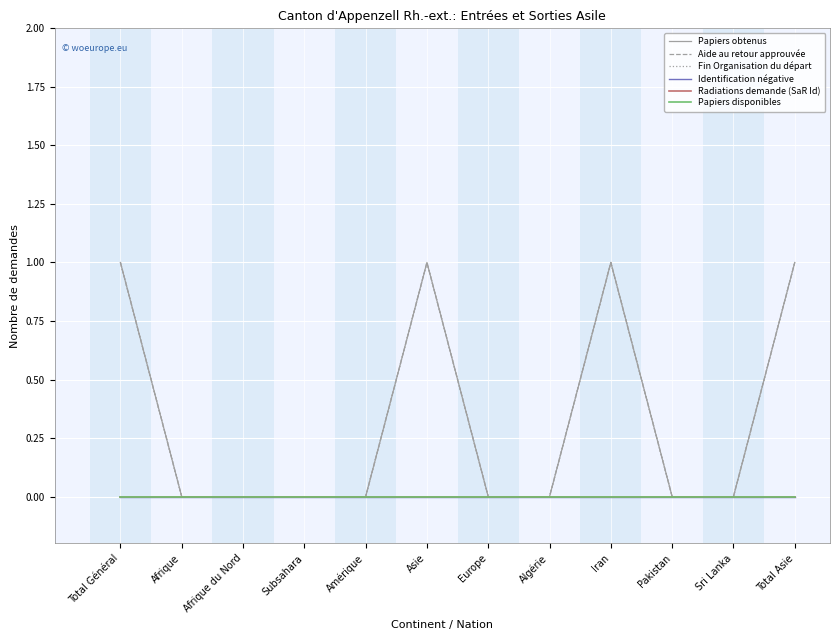

Does the chart have visible grid lines?

Yes